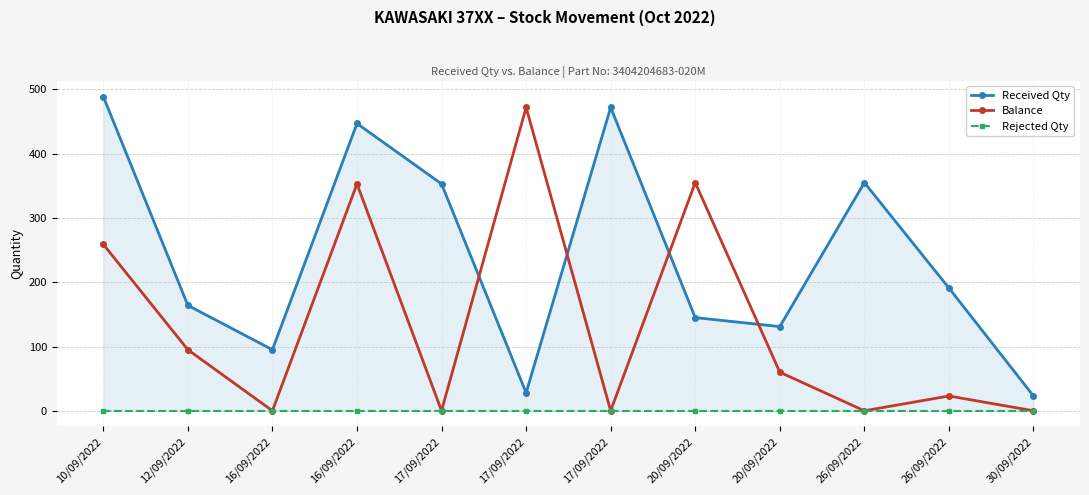

At 30/09/2022, list the series in order from smallest to largest.

Balance, Rejected Qty, Received Qty